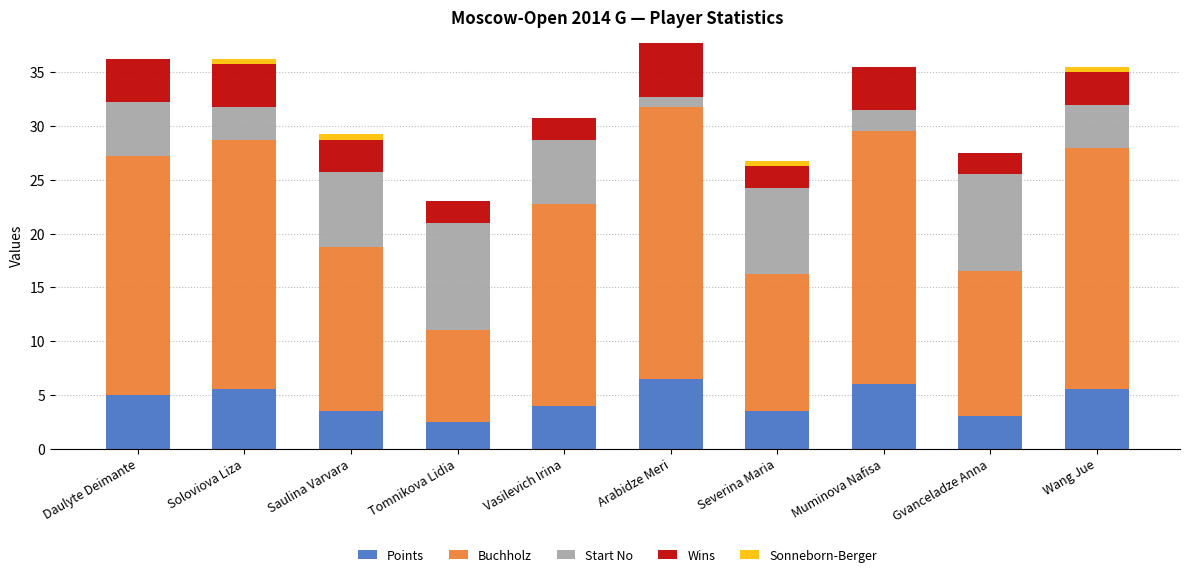

The value of Points at Daulyte Deimante is 5.0. True or false?

True